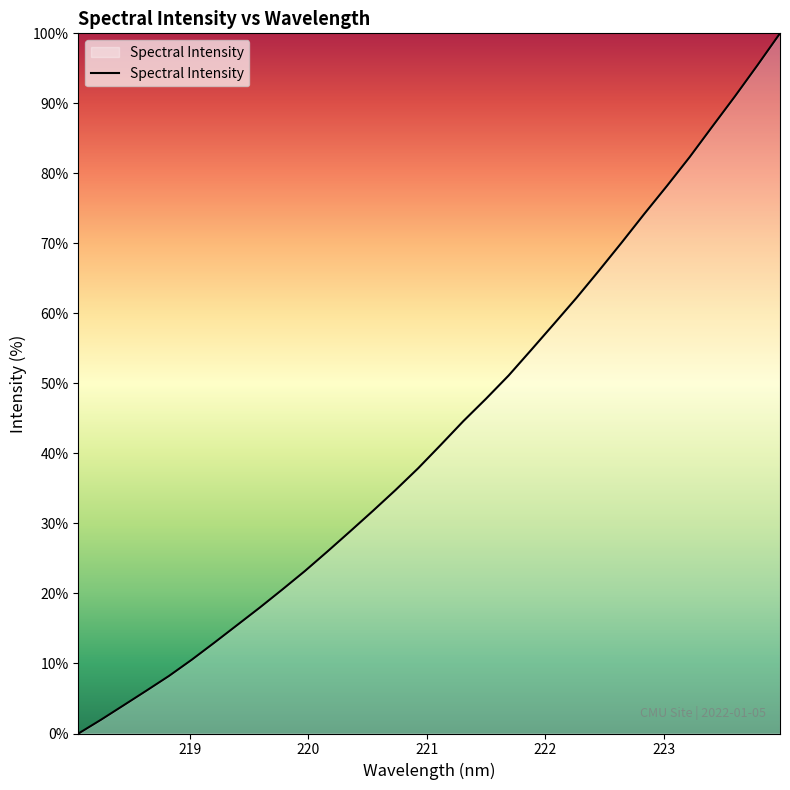

What is the greatest value displayed?

100.0